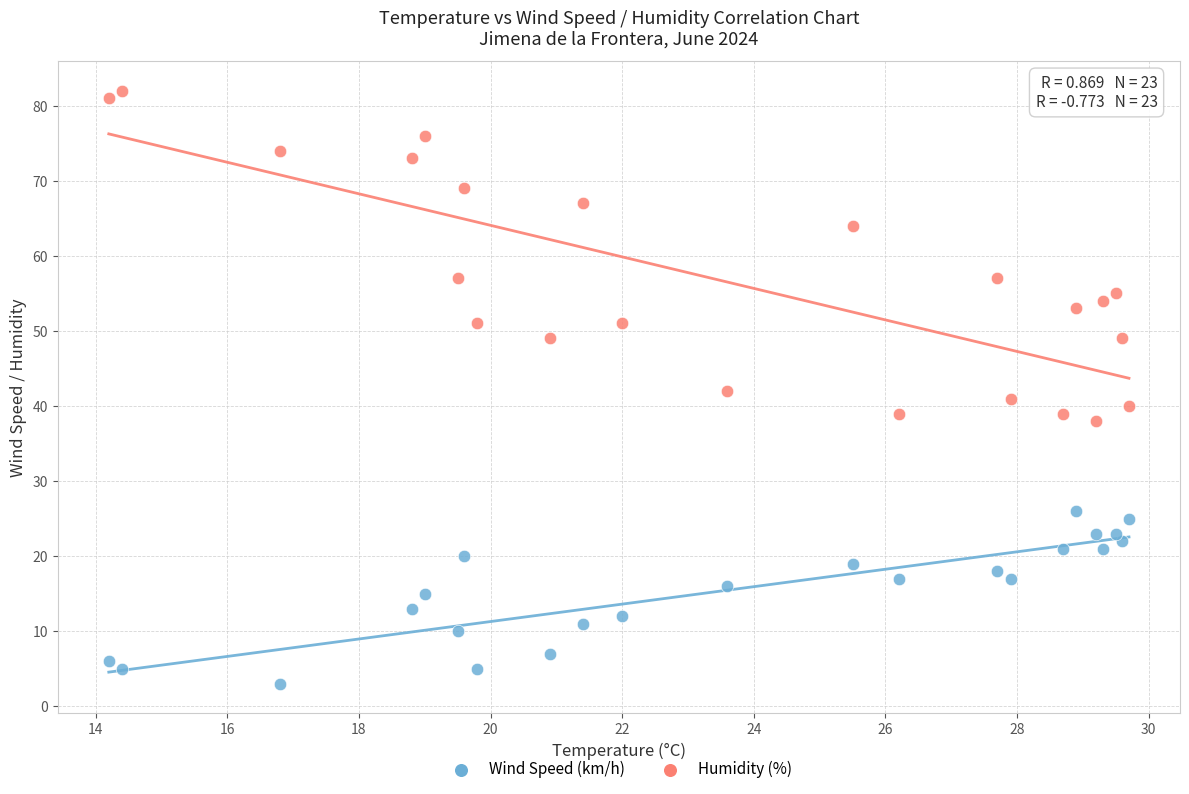

Which series reaches the minimum Y coordinate?

Wind Speed (km/h)